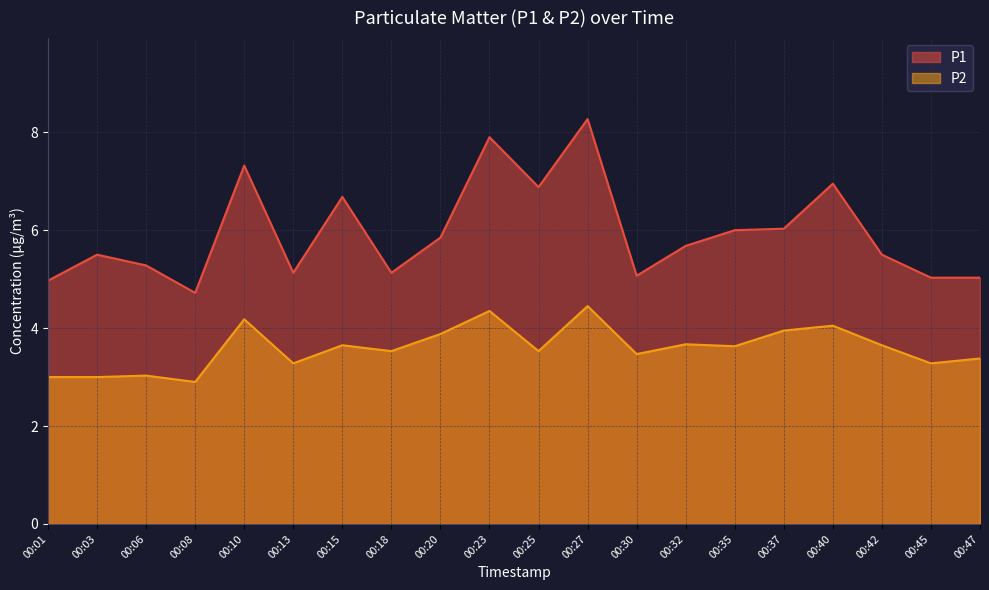

True or false: P1 has a value of 5.7 at 00:32.

True